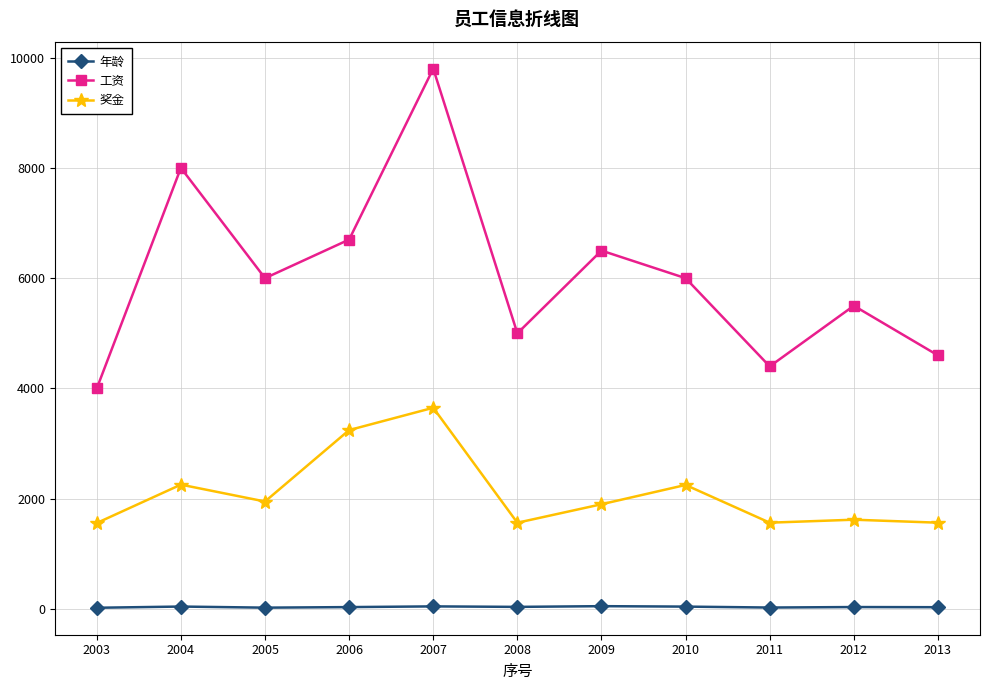

Rank the series by their maximum value, from highest to lowest.

工资, 奖金, 年龄